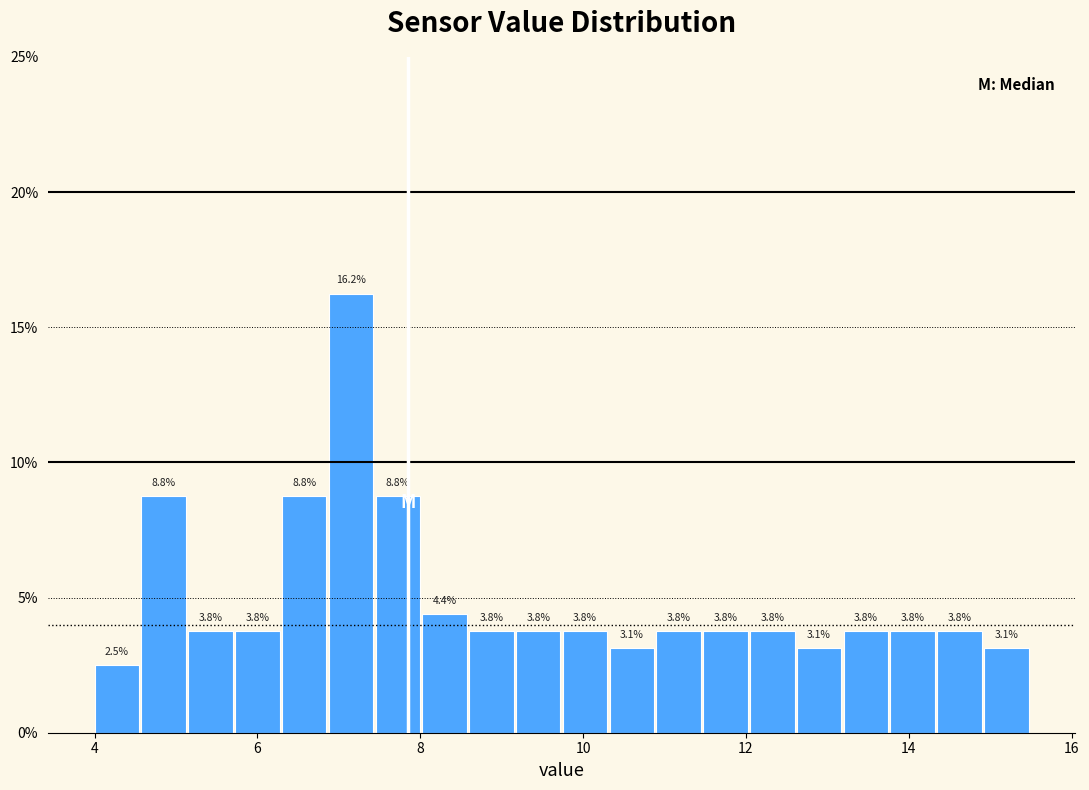

Read against the x-axis, roughly where is the centre of the tallest bar?

7.2